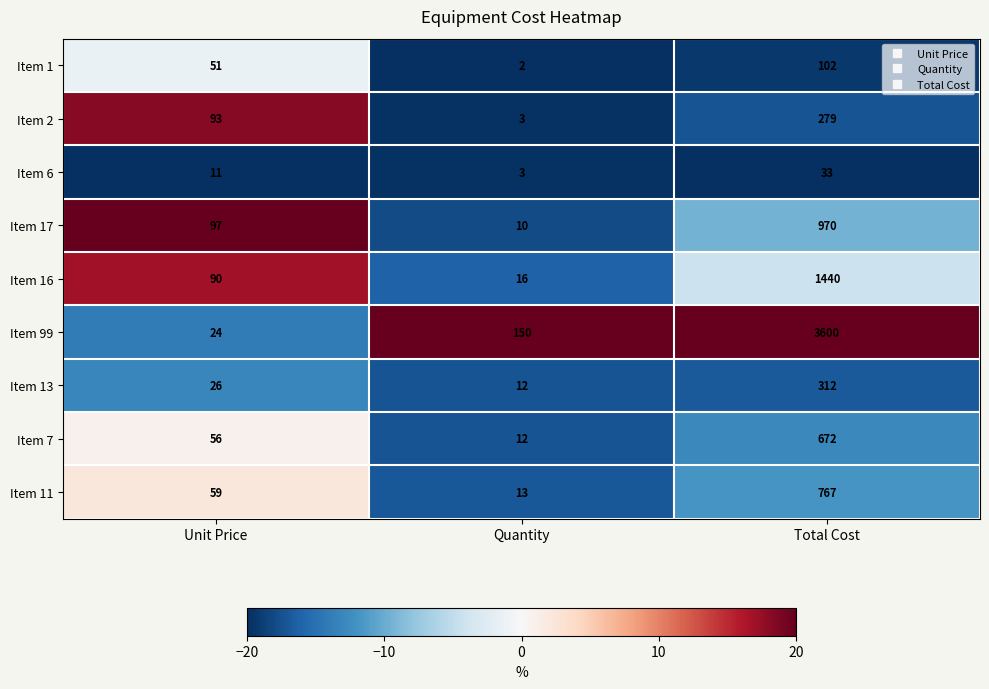

Which series has the largest total across all categories?

Item 99